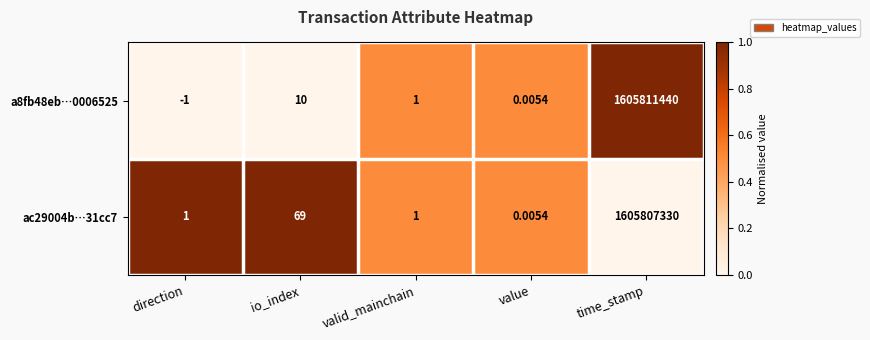

Rank the categories by a8fb48eb…0006525 value from highest to lowest.

time_stamp, io_index, valid_mainchain, value, direction